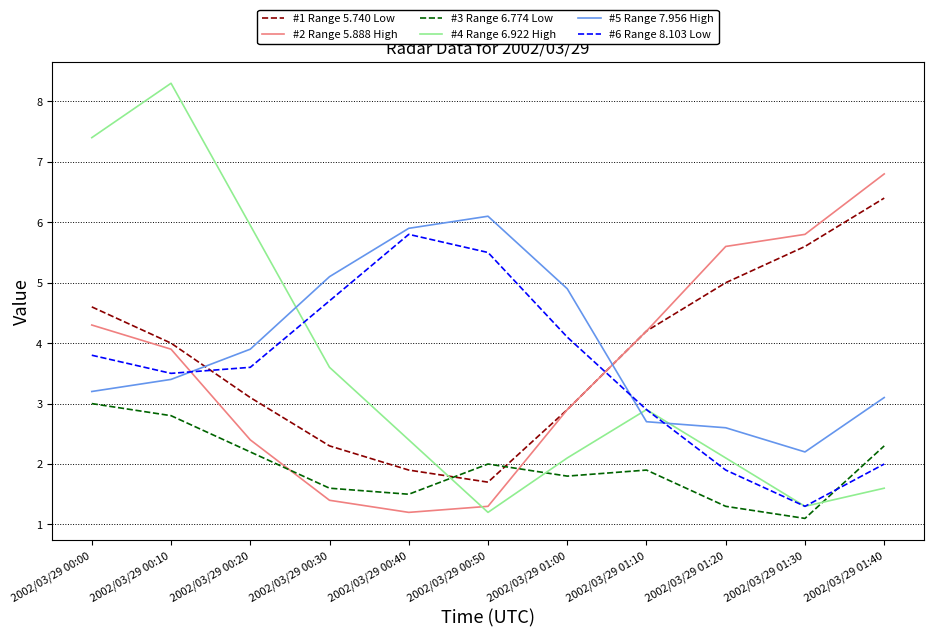

What is the value of the 8.103 point at the 7th from the left?

4.1